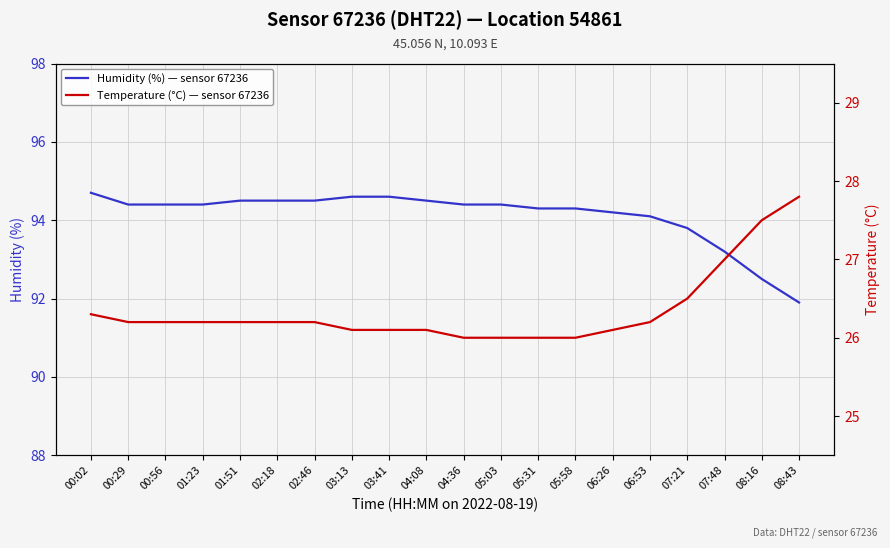

True or false: Temperature (°C) — sensor 67236 and Humidity (%) — sensor 67236 intersect in this chart.

False